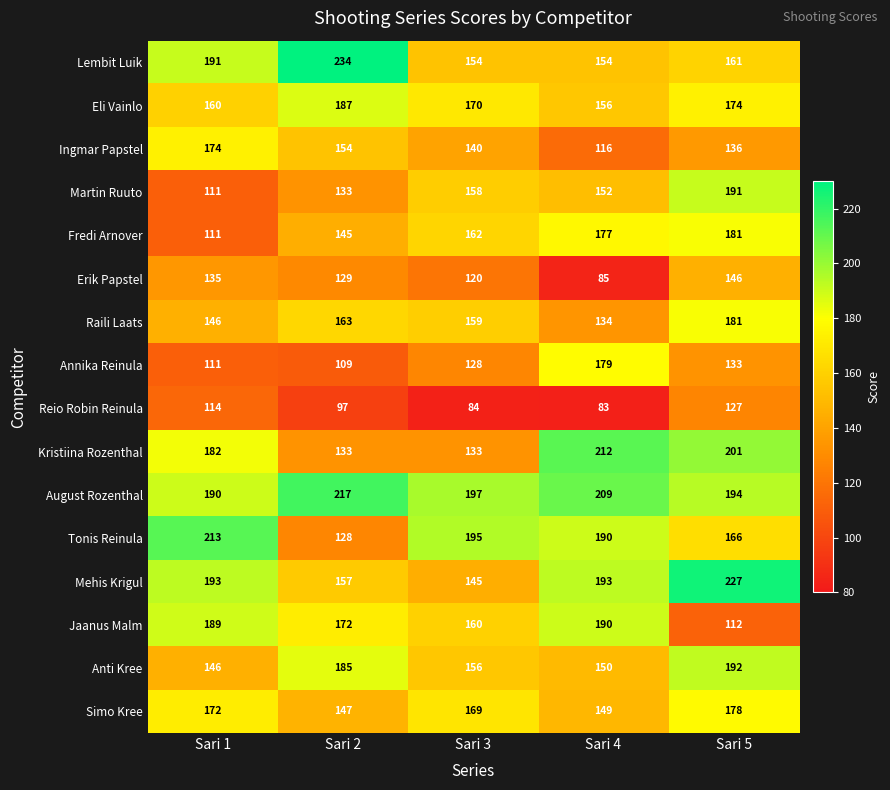

What is the smallest value displayed?

83